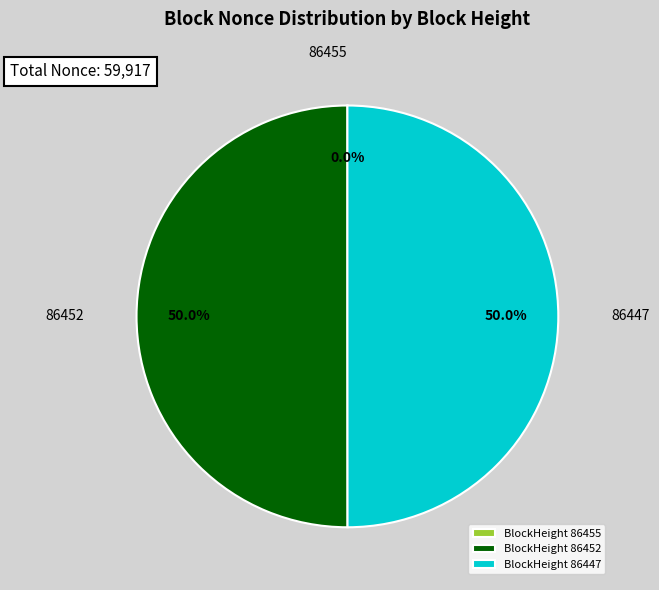

What is the ratio of the value at BlockHeight 86452 to the value at BlockHeight 86447?

1.0